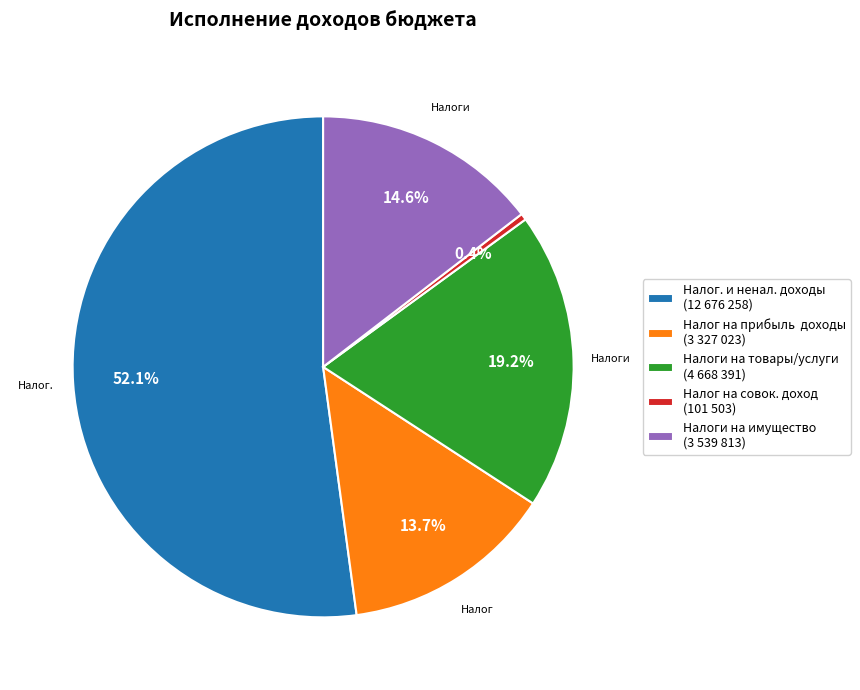

To the nearest percent, what is the difference between the largest and smallest slice percentages?

52%